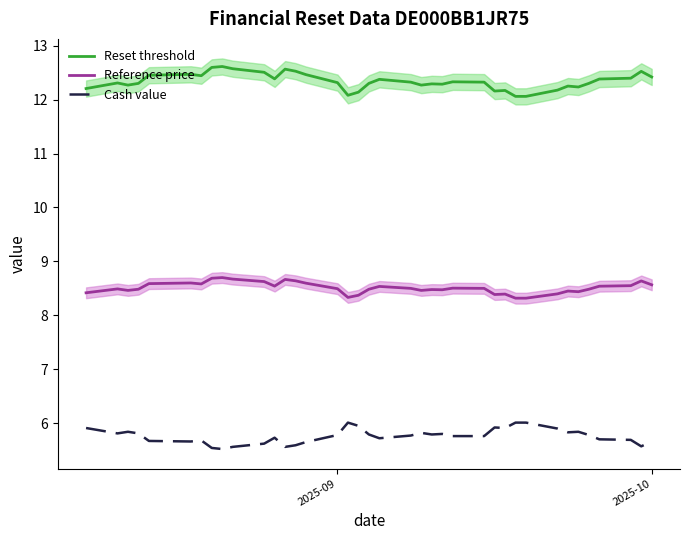

What is the lowest value of the Cash value series?

5.5